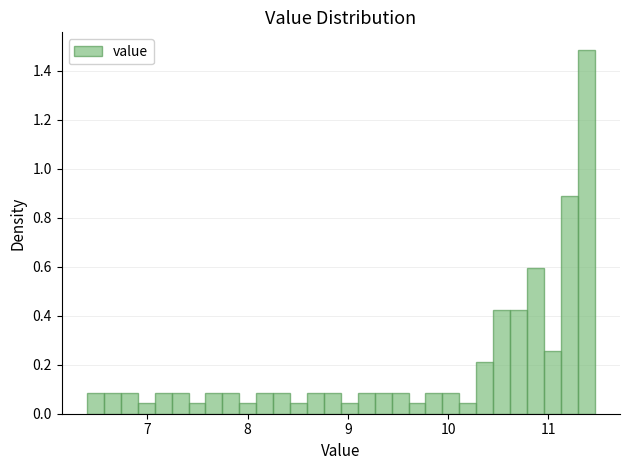

Read against the x-axis, roughly where is the centre of the tallest bar?

11.4